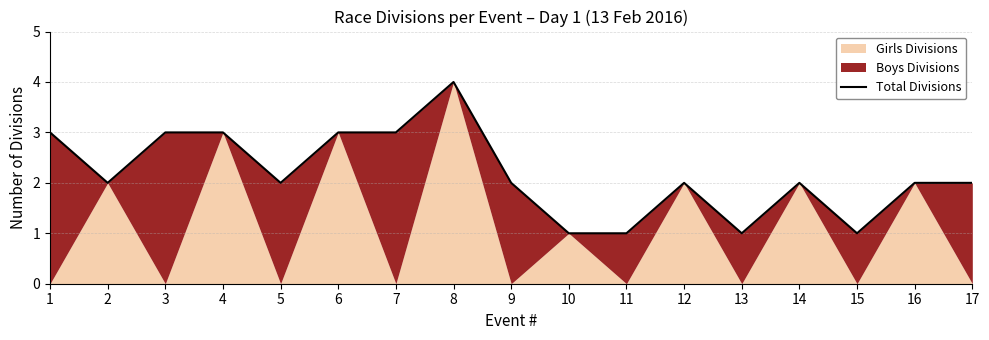

How many values exceed 2?

6